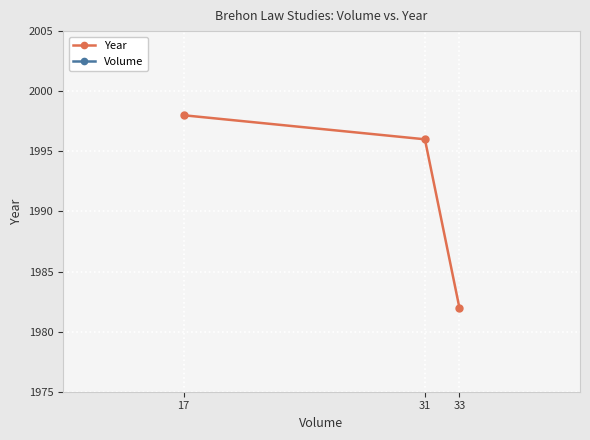

Rank the categories by Year value from highest to lowest.

17, 31, 33